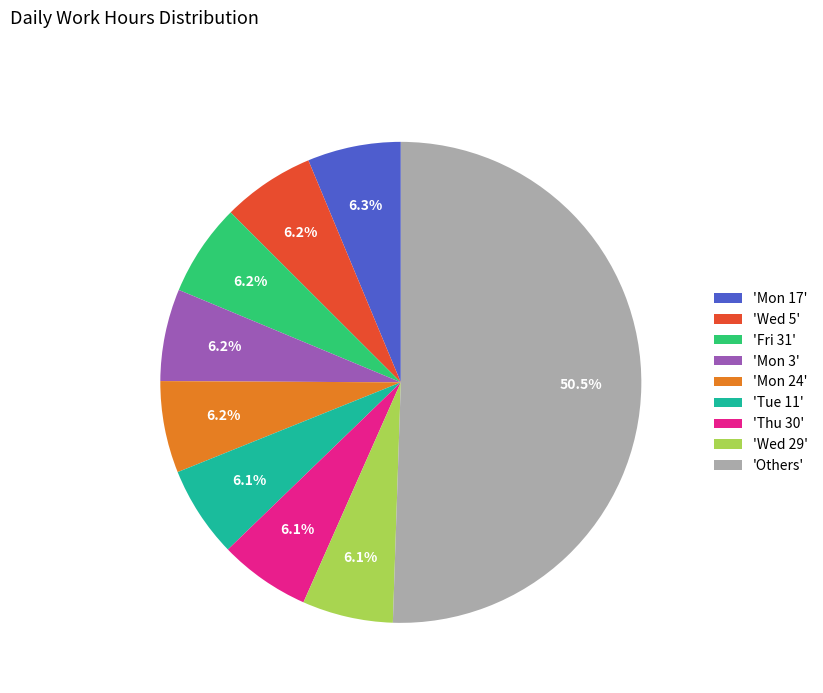

Which slice represents more than half of the pie?

'Others'